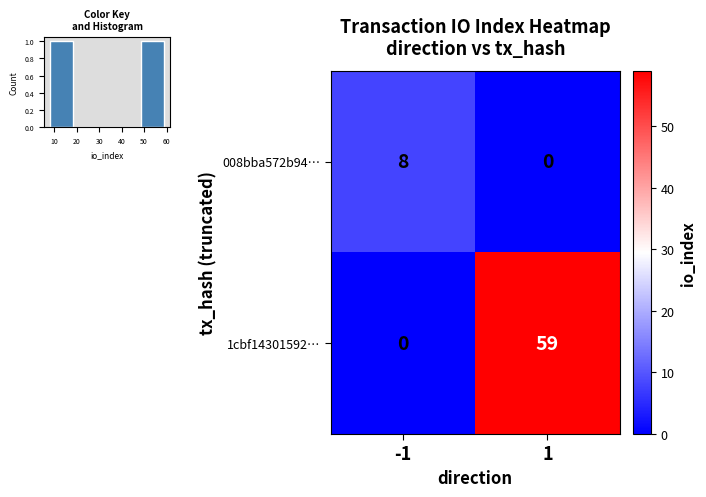

Reading left to right, list all the values displayed in this chart.

008bba572b94…: -1=8	1=0
1cbf14301592…: -1=0	1=59